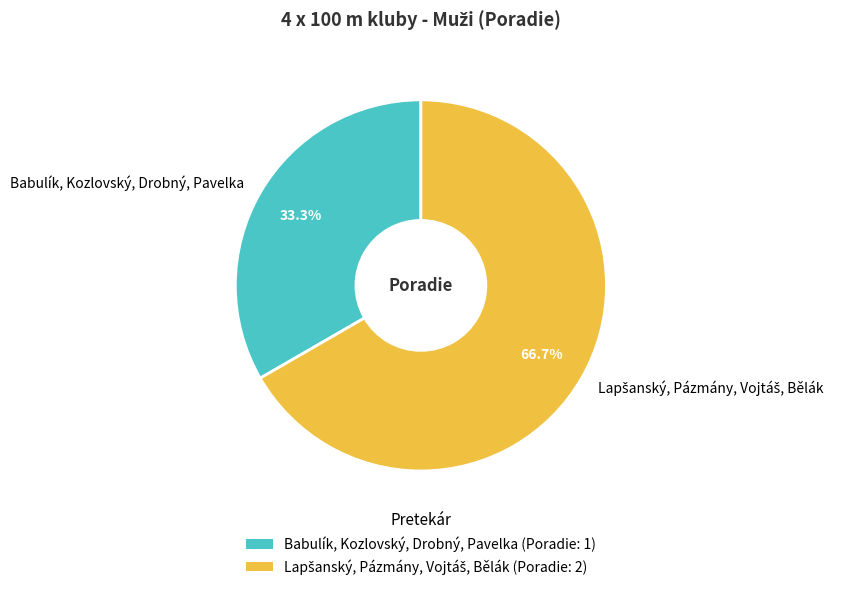

How much of the chart is everything except Babulík, Kozlovský, Drobný, Pavelka?

66.7%